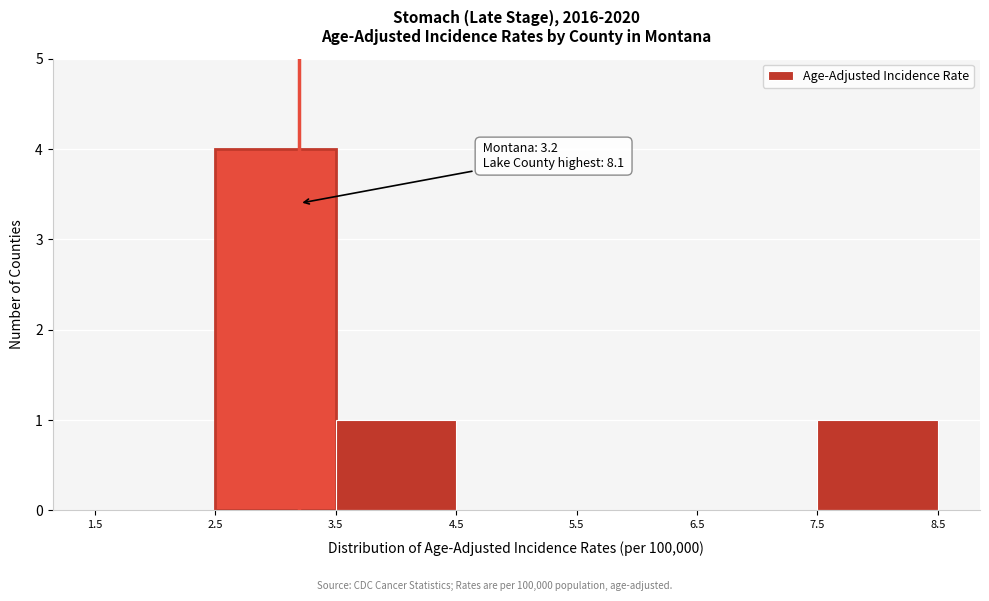

Which range on the x-axis has the tallest bar?

2.5 to 3.5